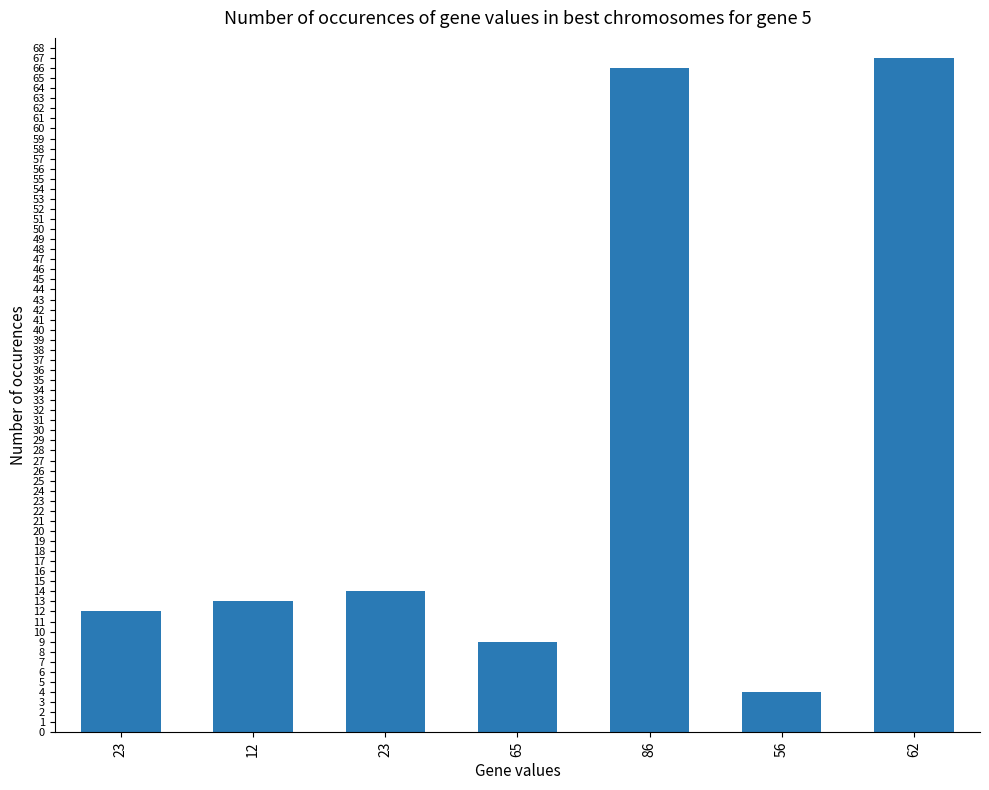

Are the bars horizontal?

No